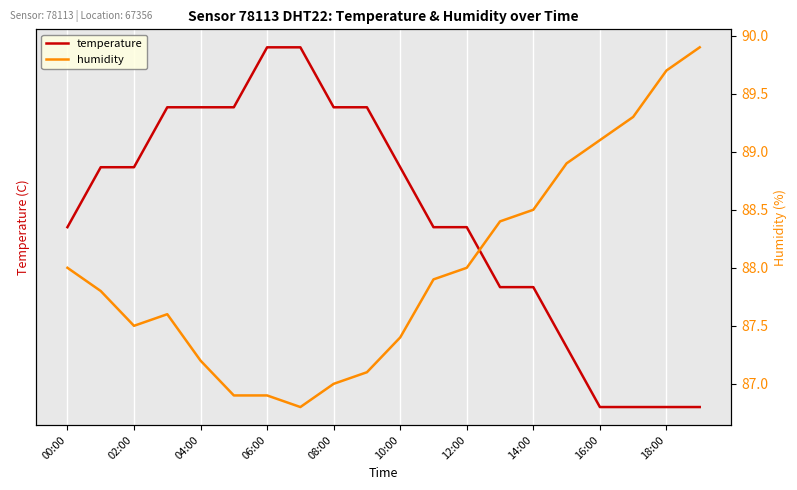

In humidity, how many points are higher than both neighbors (excluding endpoints)?

1